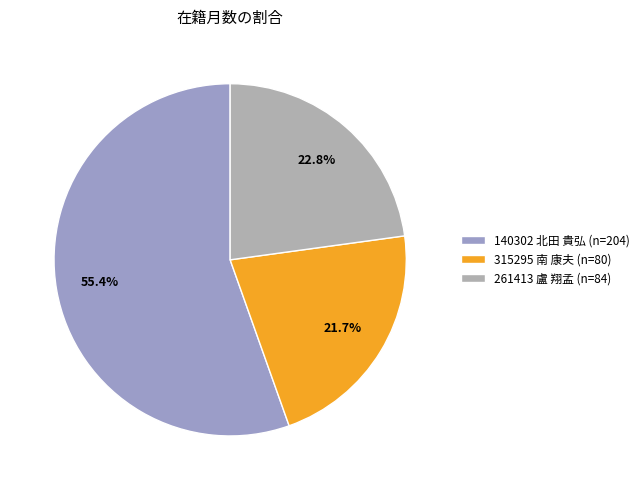

What is the change in value from 140302 北田 貴弘 to 261413 盧 翔孟?

-120